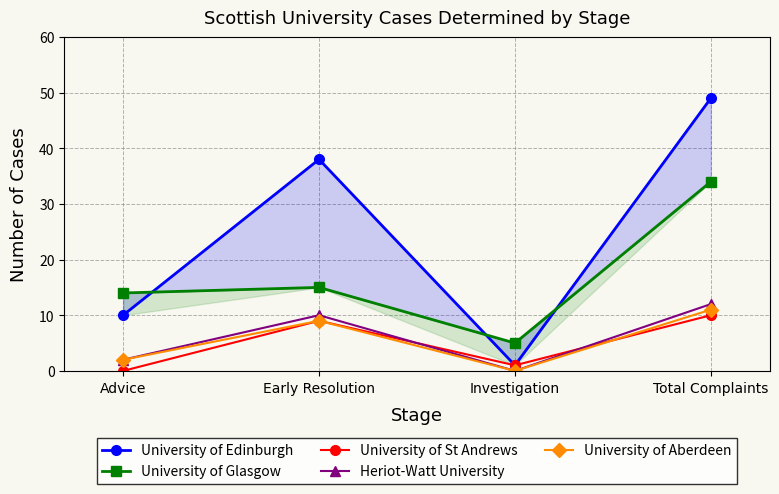

Where is the first local maximum for University of Aberdeen?

Early Resolution